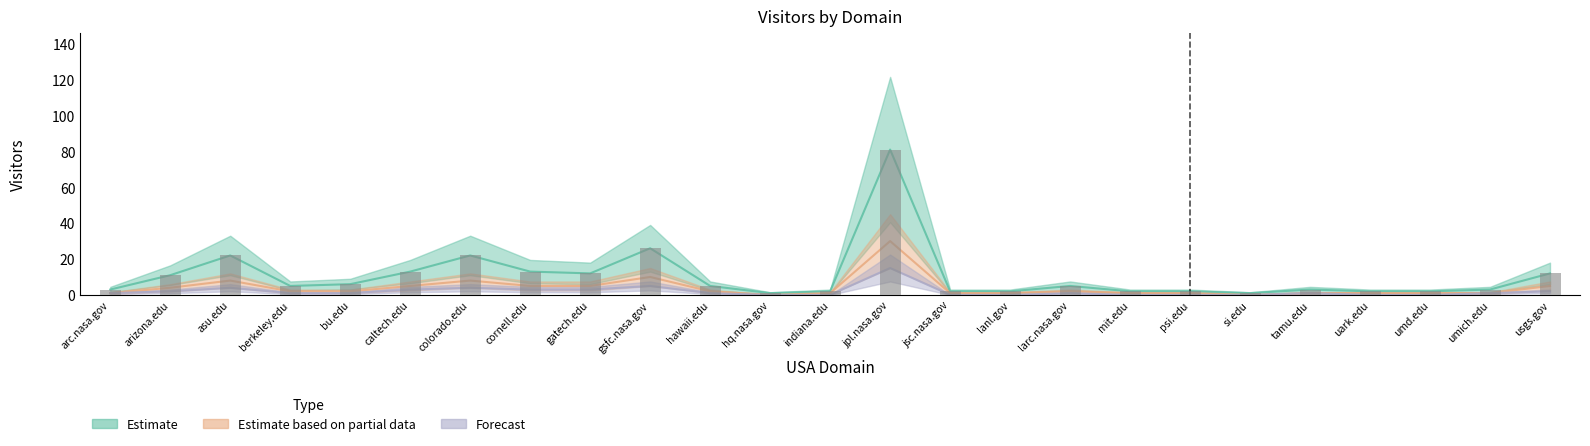

How many values in the Estimate based on partial data series are below 2?

12